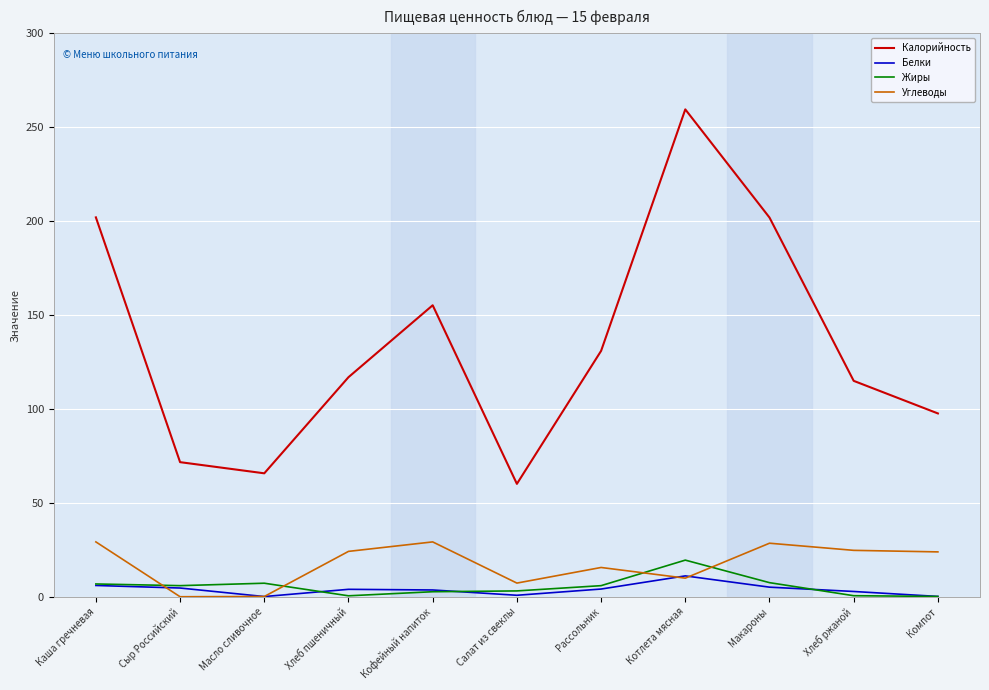

Where is Углеводы nearest to the value 14?

Рассольник